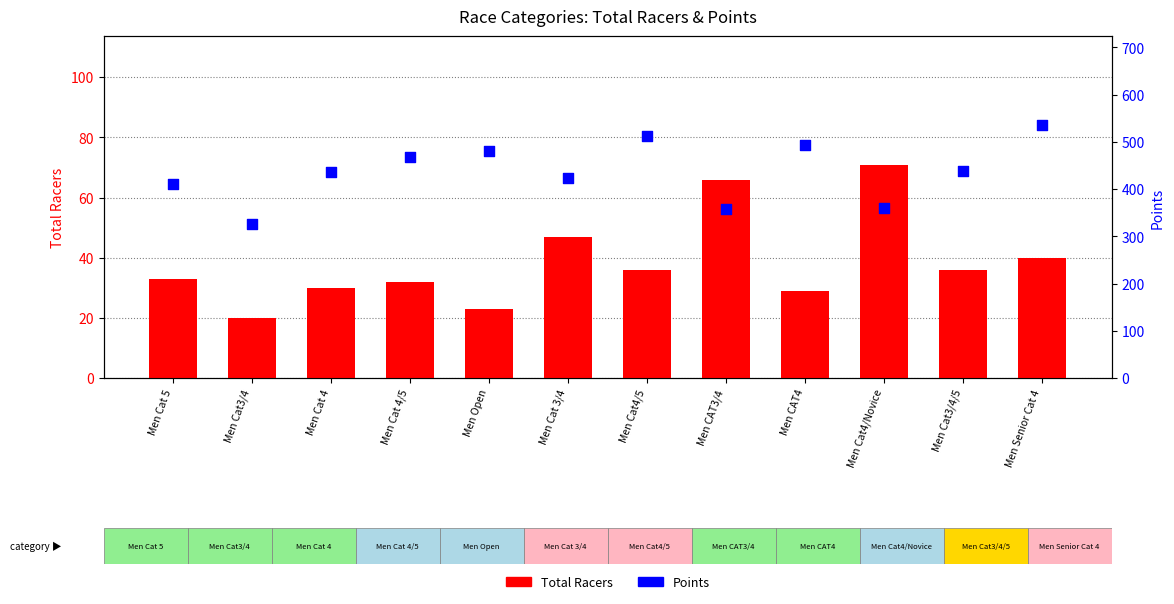

At which category is the sum across all series the highest?

Men Senior Cat 4